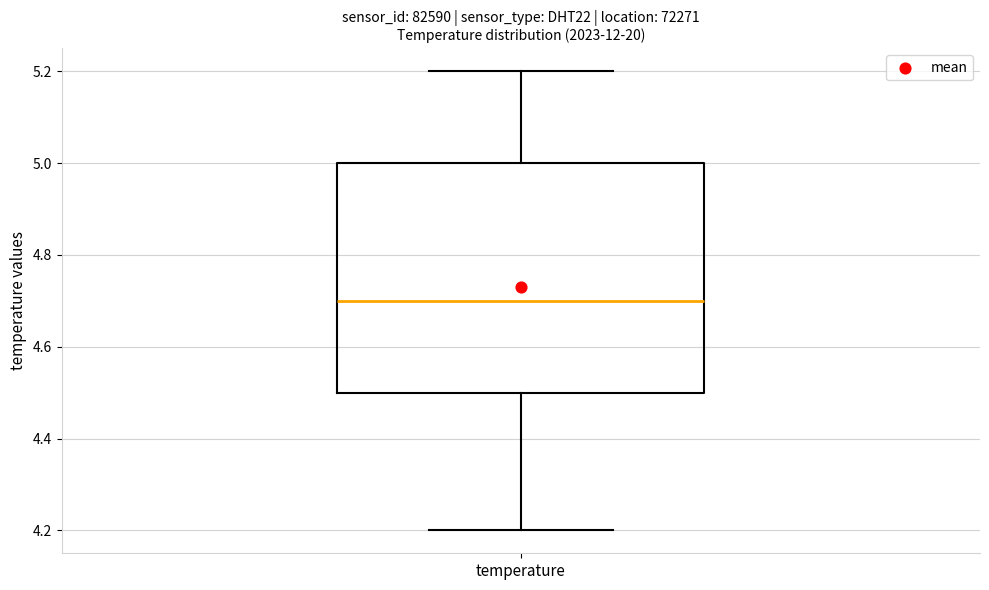

Where does the upper whisker of the box for temperature end on the y-axis? The values are not printed on the chart, so give them approximately, as read against the axis.

5.2